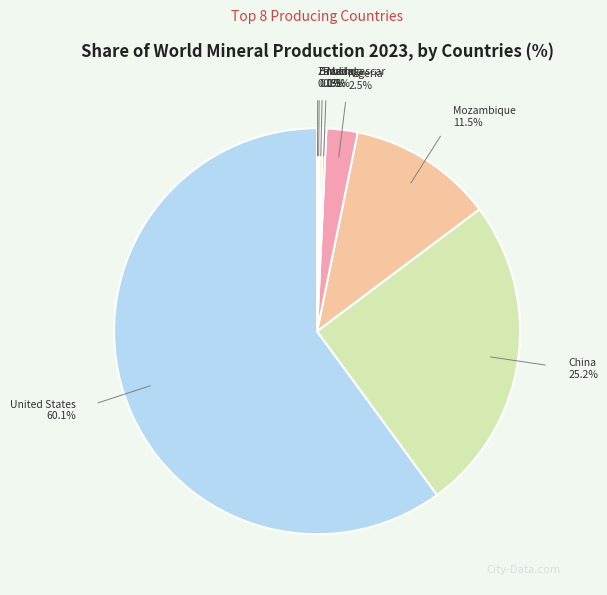

Which slice is the largest?

United States